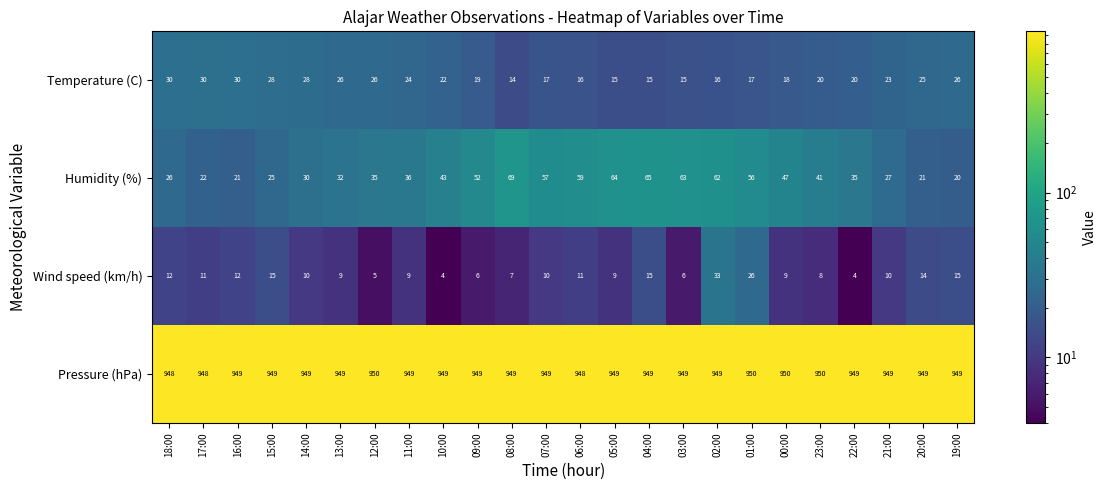

Between 09:00 and 21:00, which series saw the biggest shift?

Humidity (%)